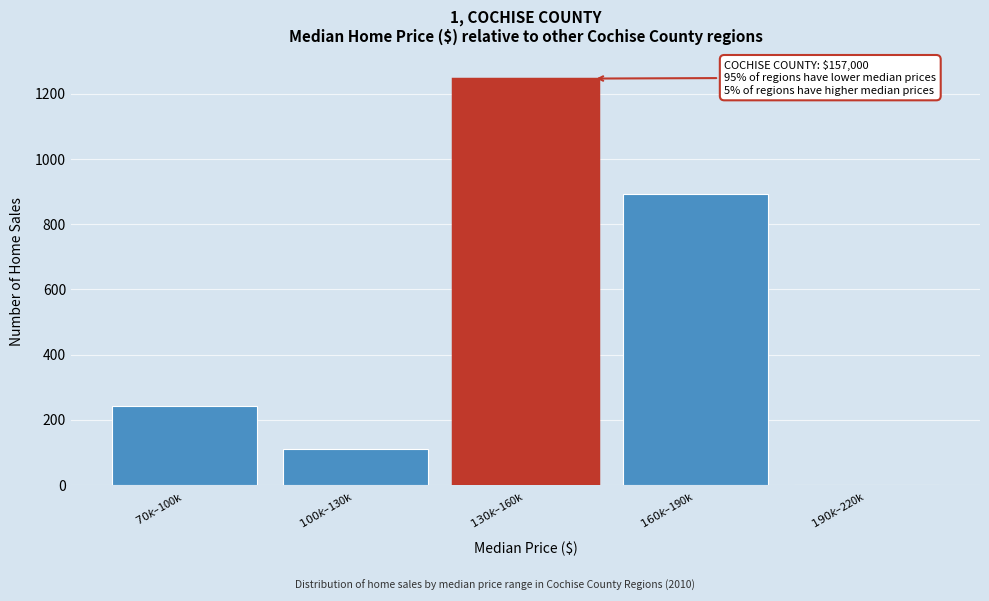

What is the greatest value displayed?

1247